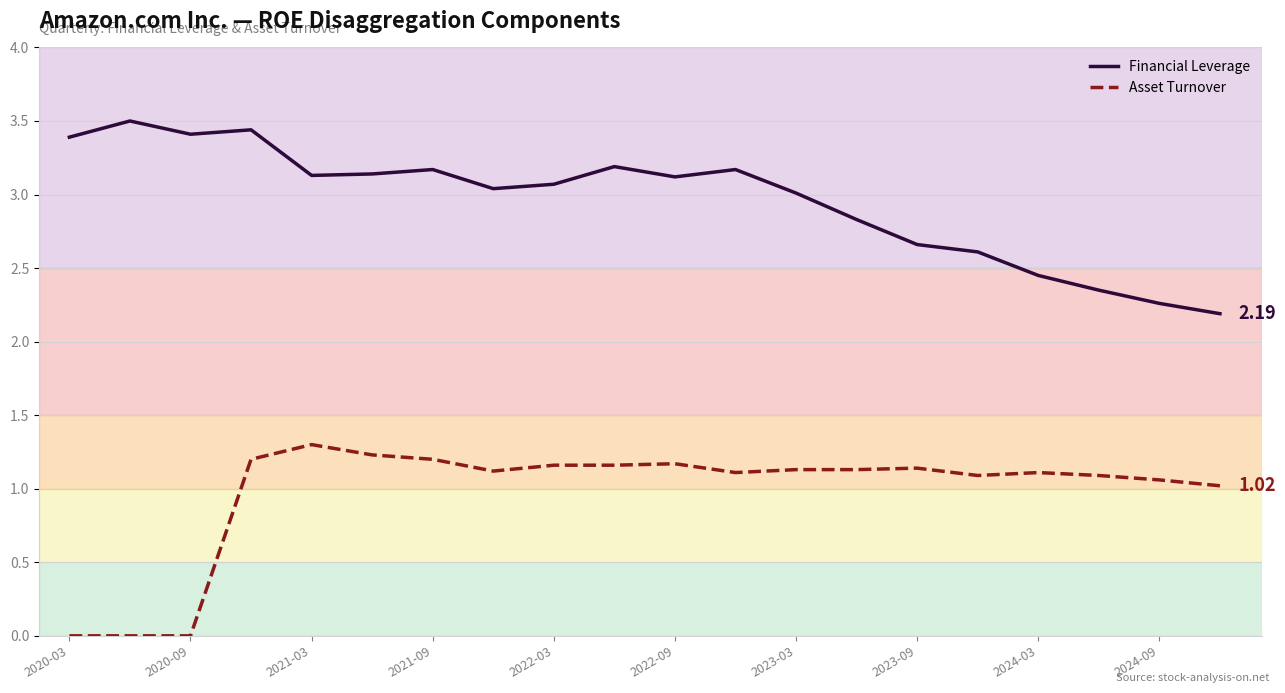

Which label corresponds to the smallest value in the chart?

2020-03